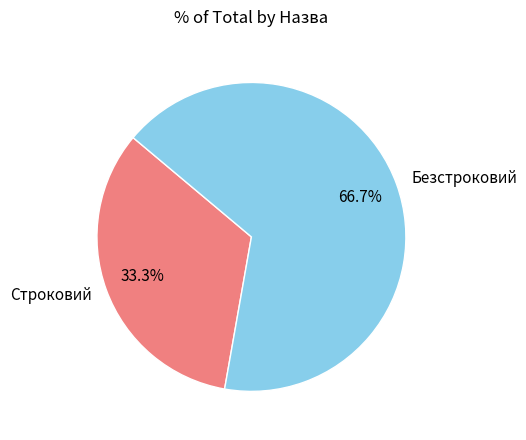

What percentage do Безстроковий and Строковий together represent?

100.0%